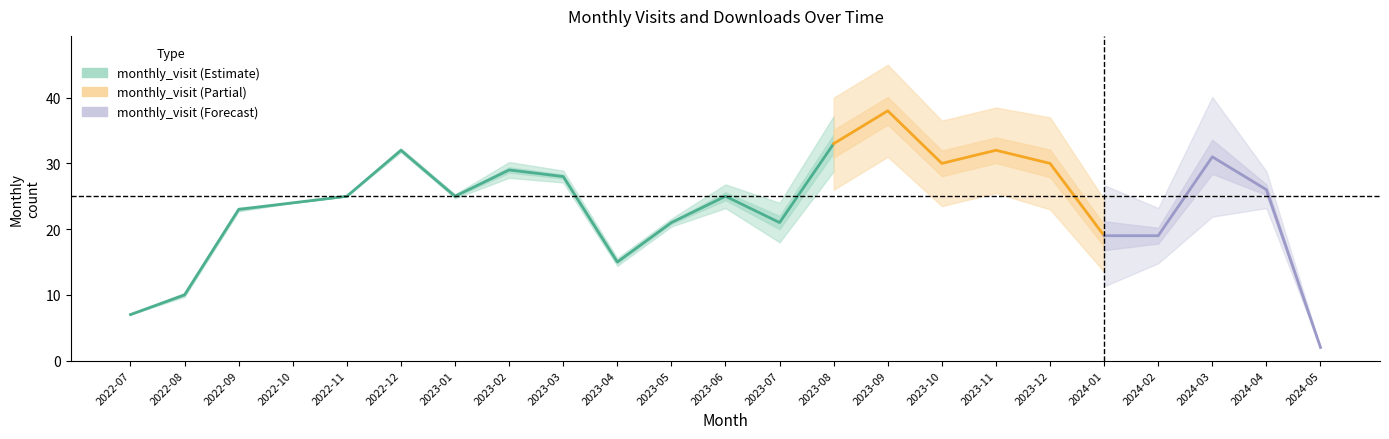

At how many categories does at least one series exceed 28?

8